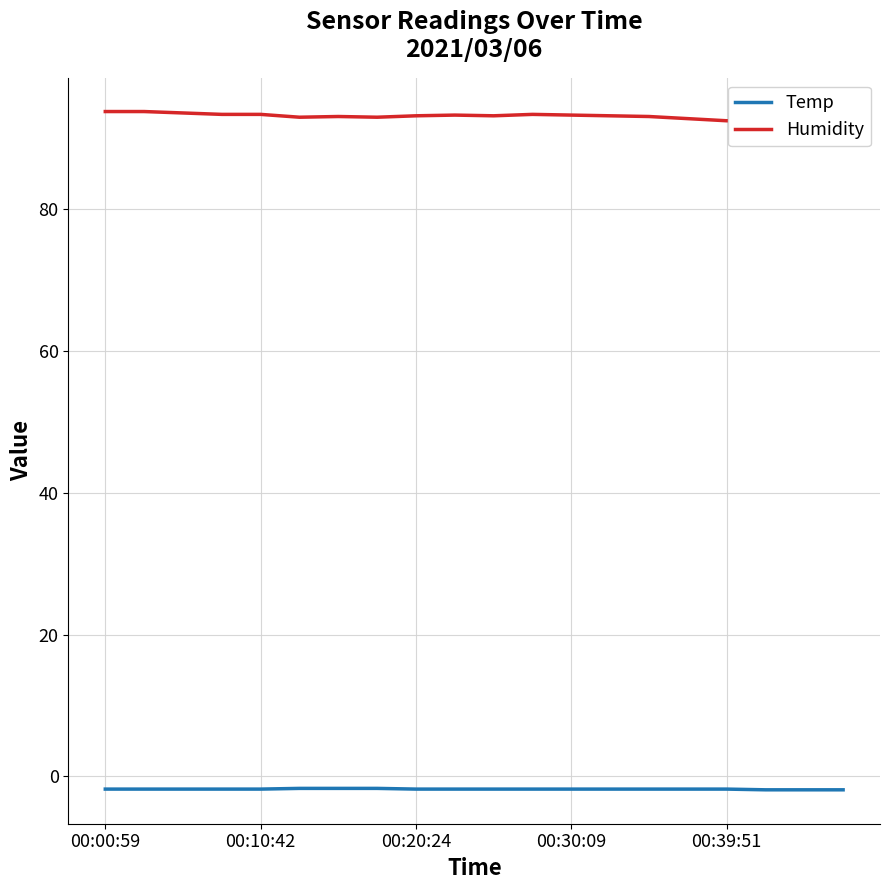

How many values in the Humidity series exceed 93?

13